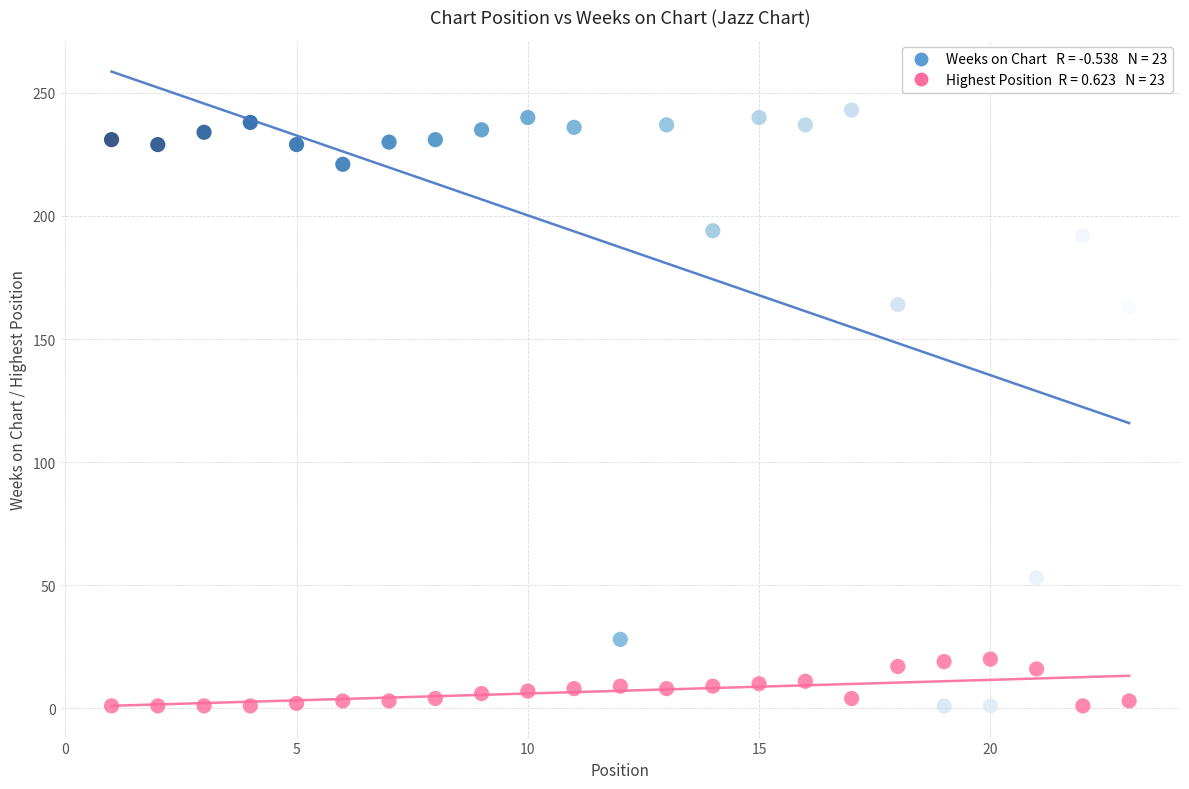

Across all data points, what is the range of X values (max minus min)?

22